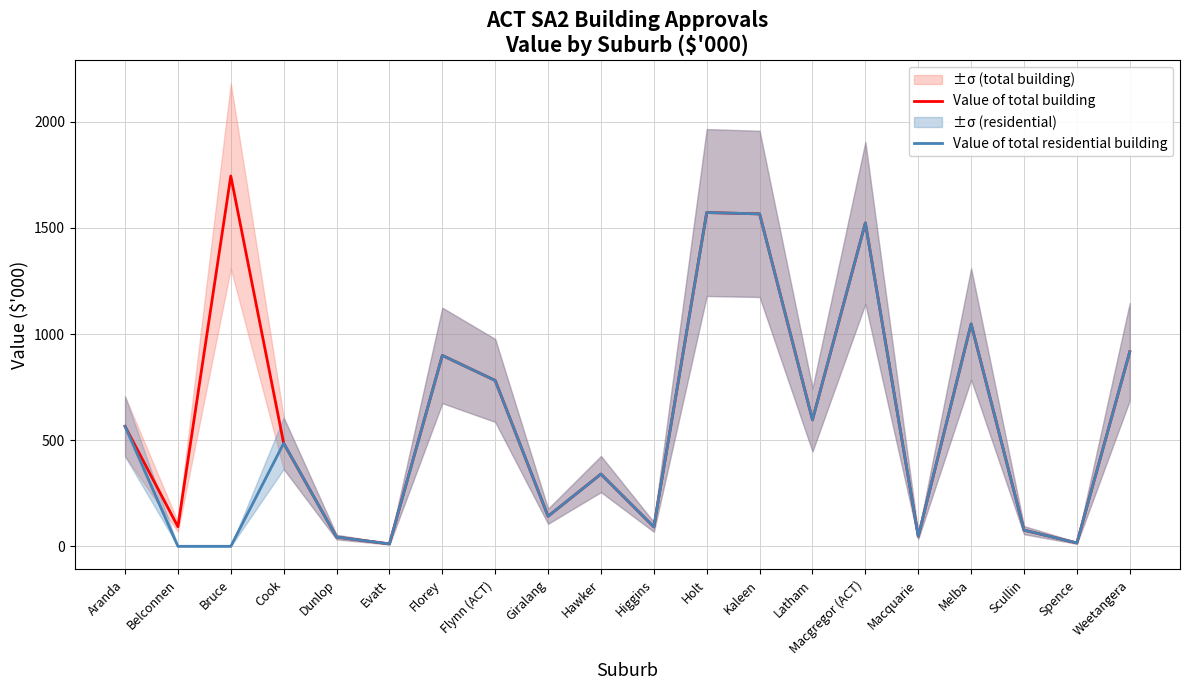

What is the difference between the Value of total residential building values at Melba and Macquarie?

1001.0